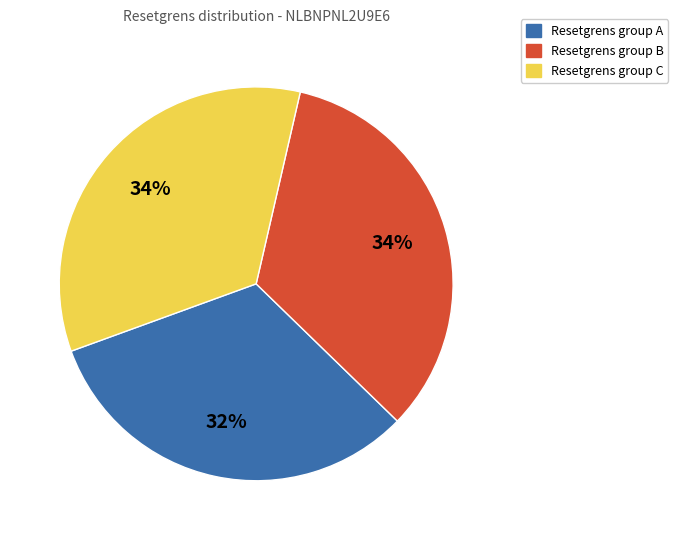

To the nearest percent, what is the difference between the largest and smallest slice percentages?

2%